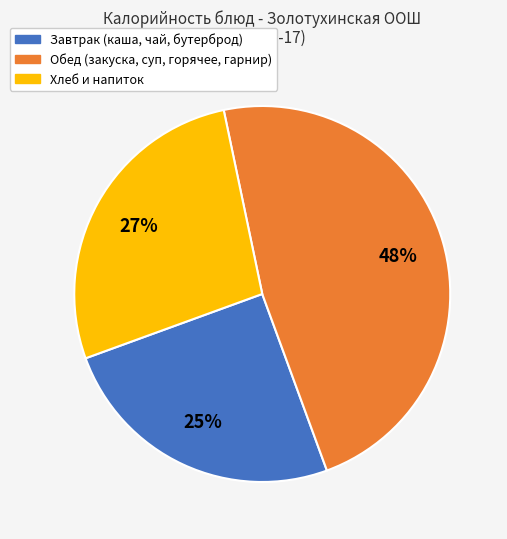

Is there any slice that represents more than half of the pie?

No